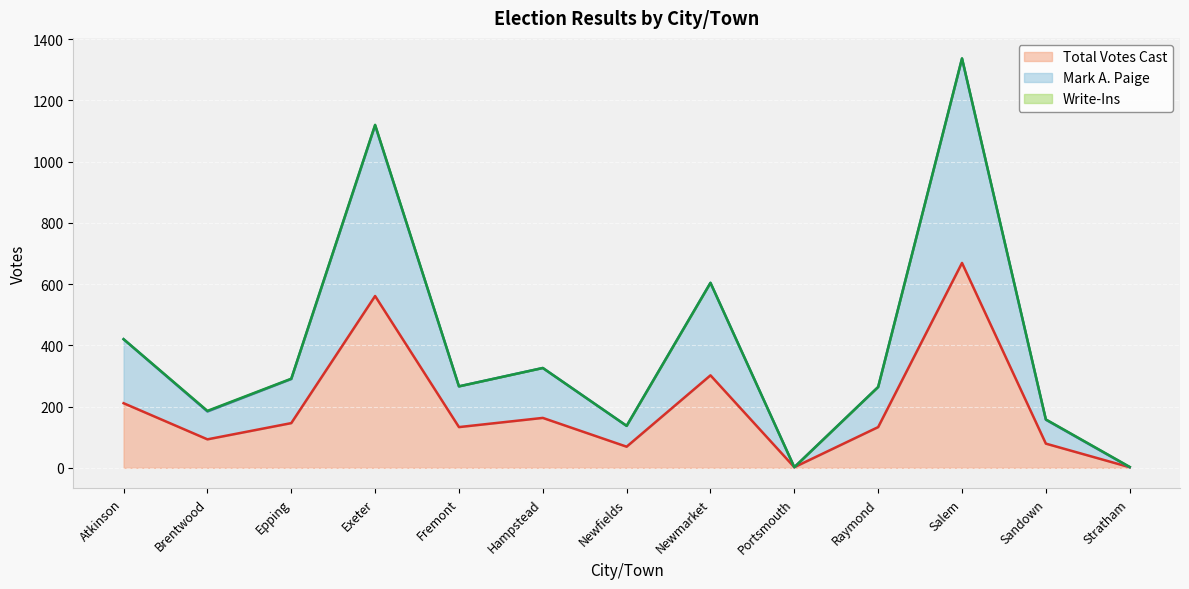

What is the label of the 9th point from the right?

Fremont